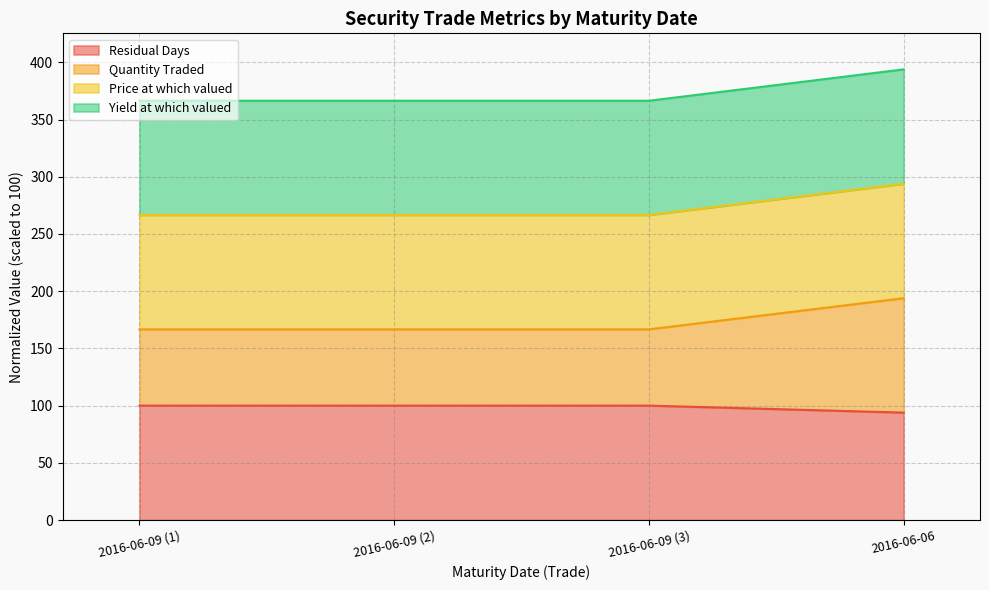

What is the total value across all series at 2016-06-09 (3)?

366.5